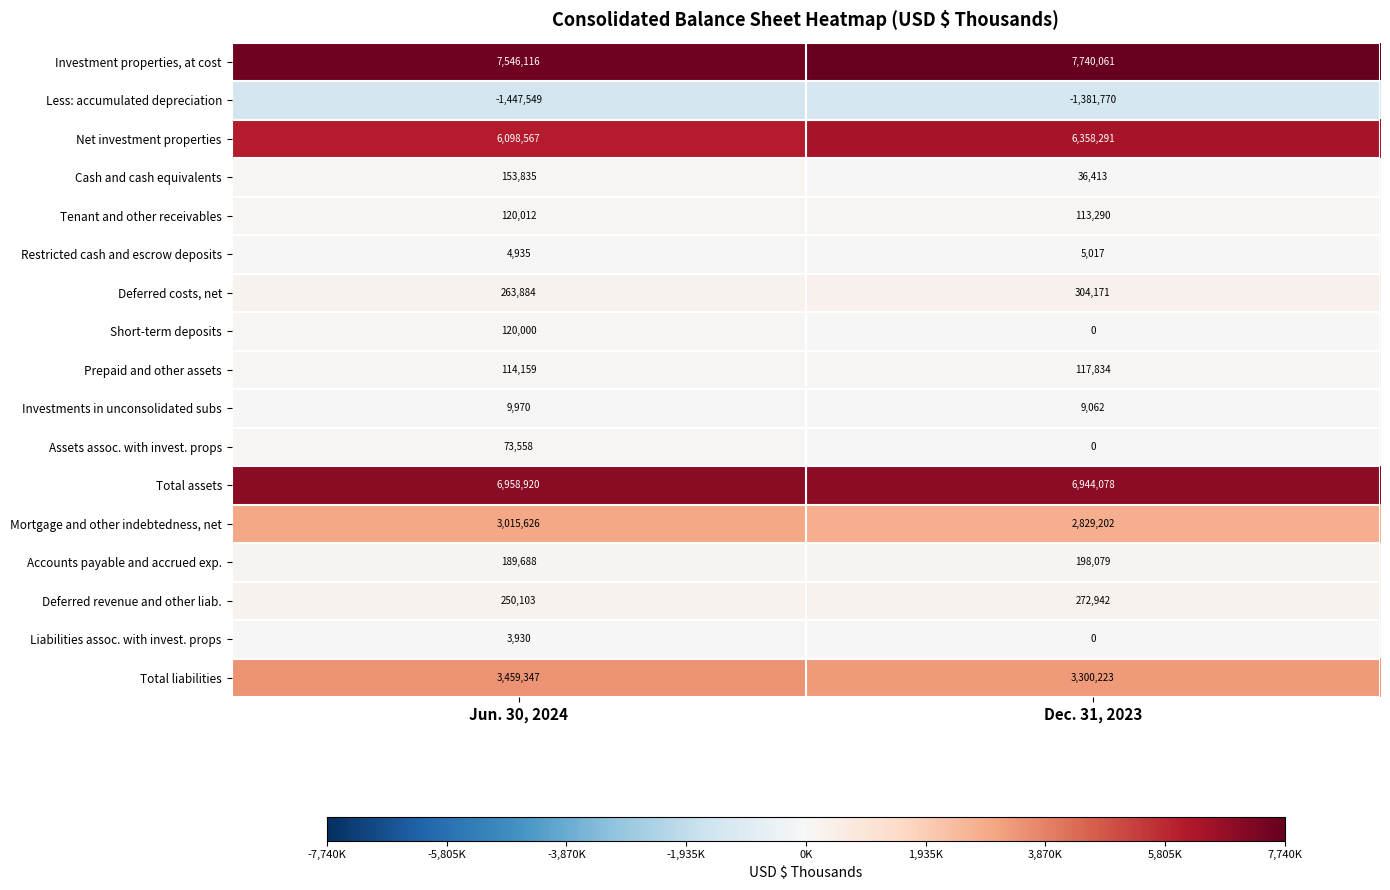

What is the difference between the Restricted cash and escrow deposits values at Jun. 30, 2024 and Dec. 31, 2023?

82